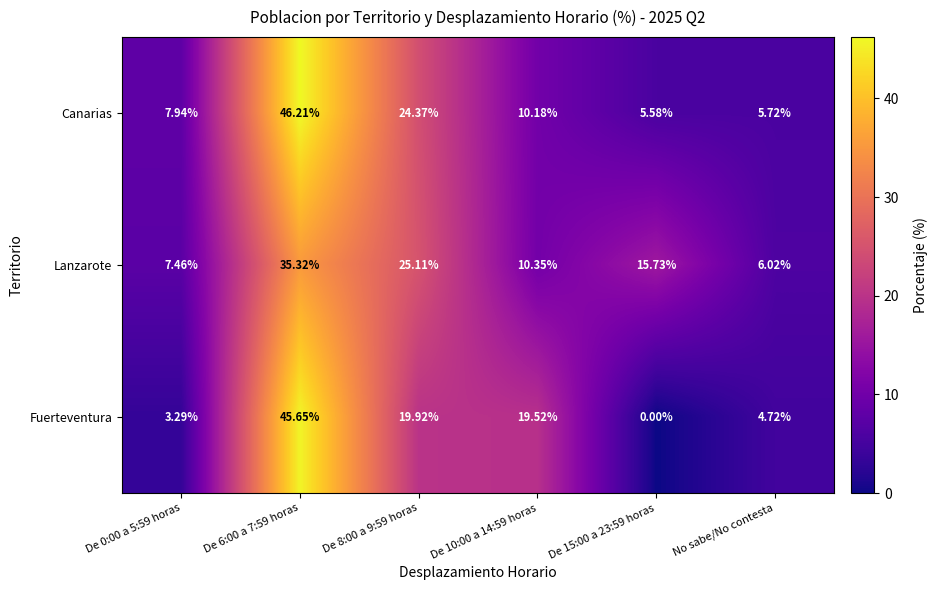

Is the value of Canarias at De 6:00 a 7:59 horas greater than the value of Lanzarote at De 8:00 a 9:59 horas?

Yes